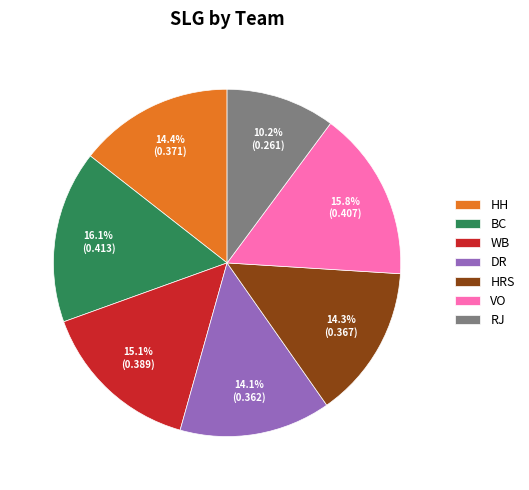

How many slices are in this pie chart?

7